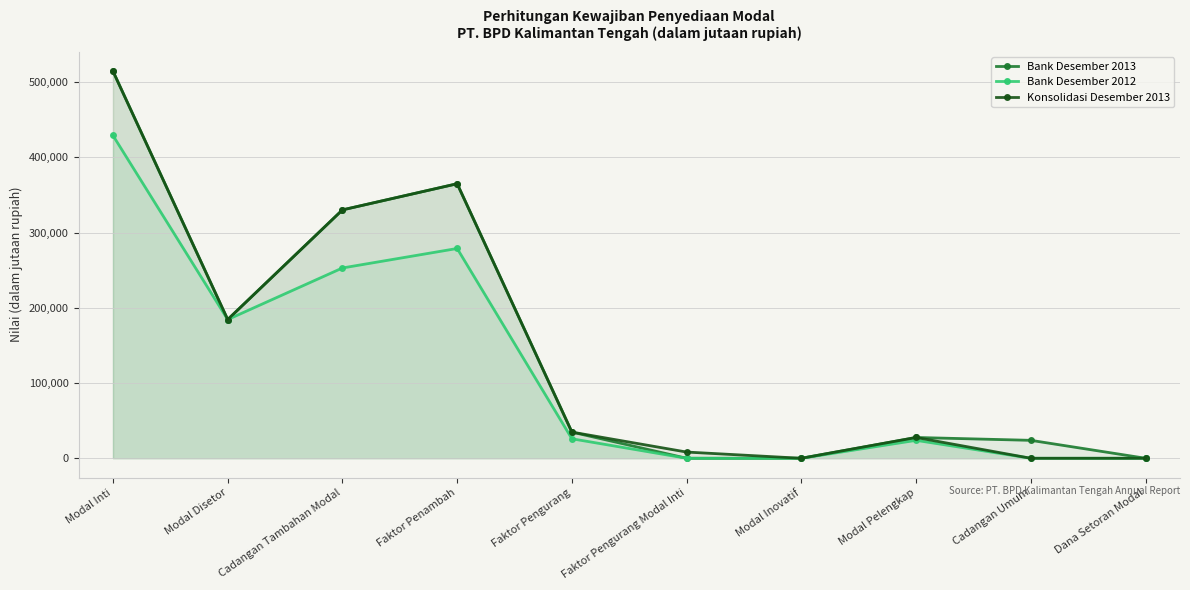

What are all the series names shown in the legend?

Bank Desember 2013, Bank Desember 2012, Konsolidasi Desember 2013